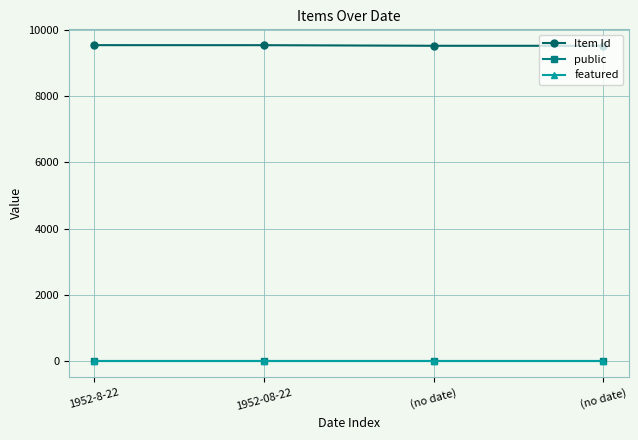

True or false: public and Item Id cross at least once.

False